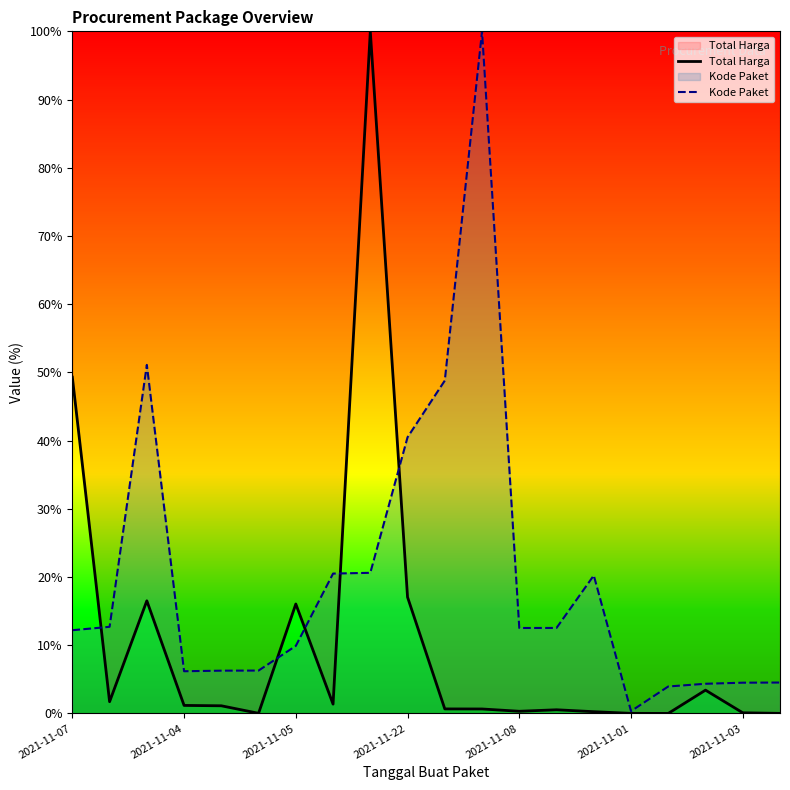

At 2021-11-05, list the series in order from largest to smallest.

Total Harga, Kode Paket